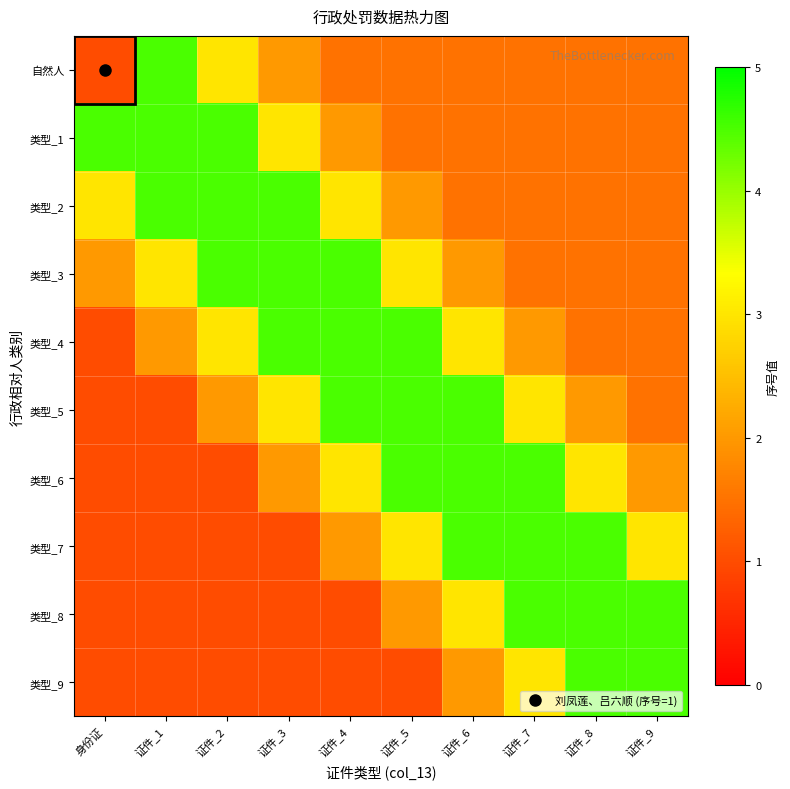

Count the number of data series in this chart.

10